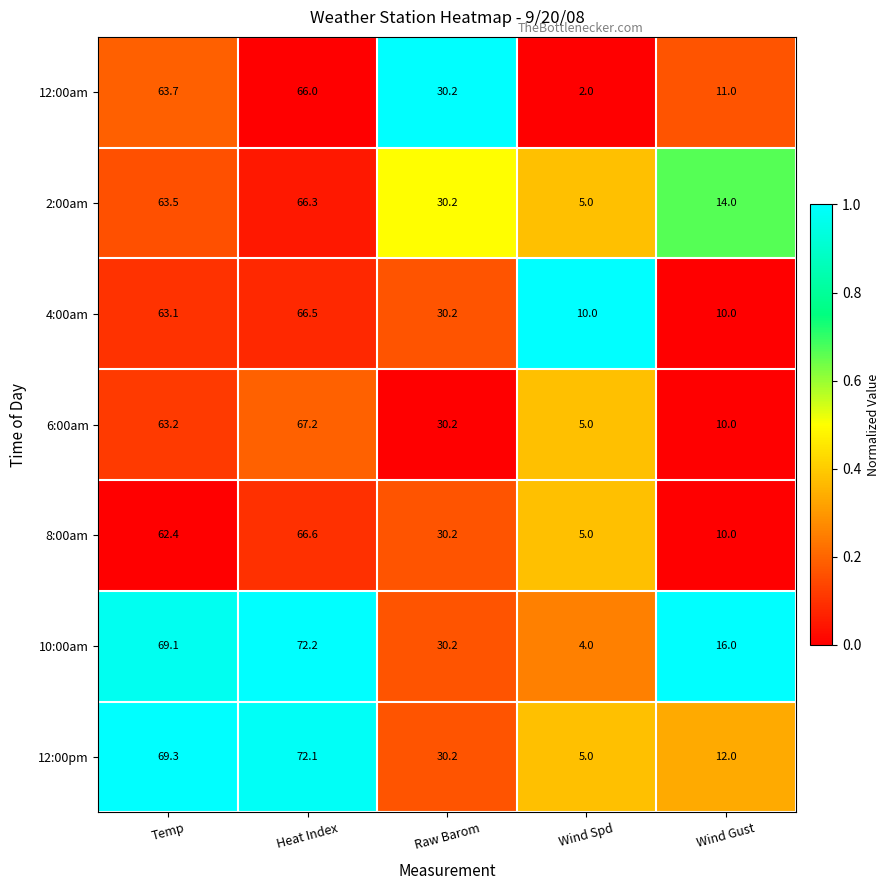

Which series has the widest spread of values?

10:00am